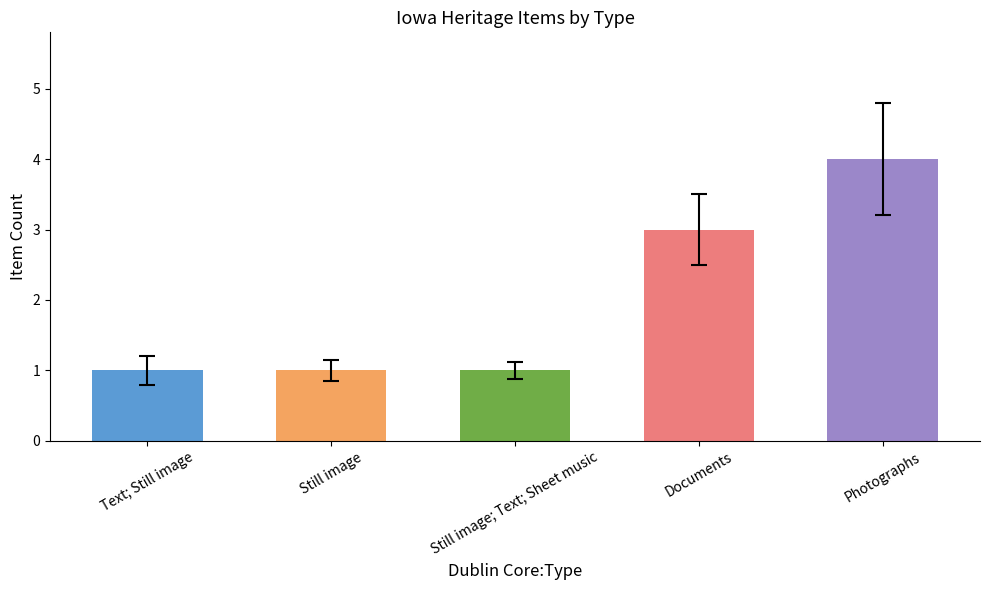

What is the ratio of the value at Photographs to the value at Documents?

1.3